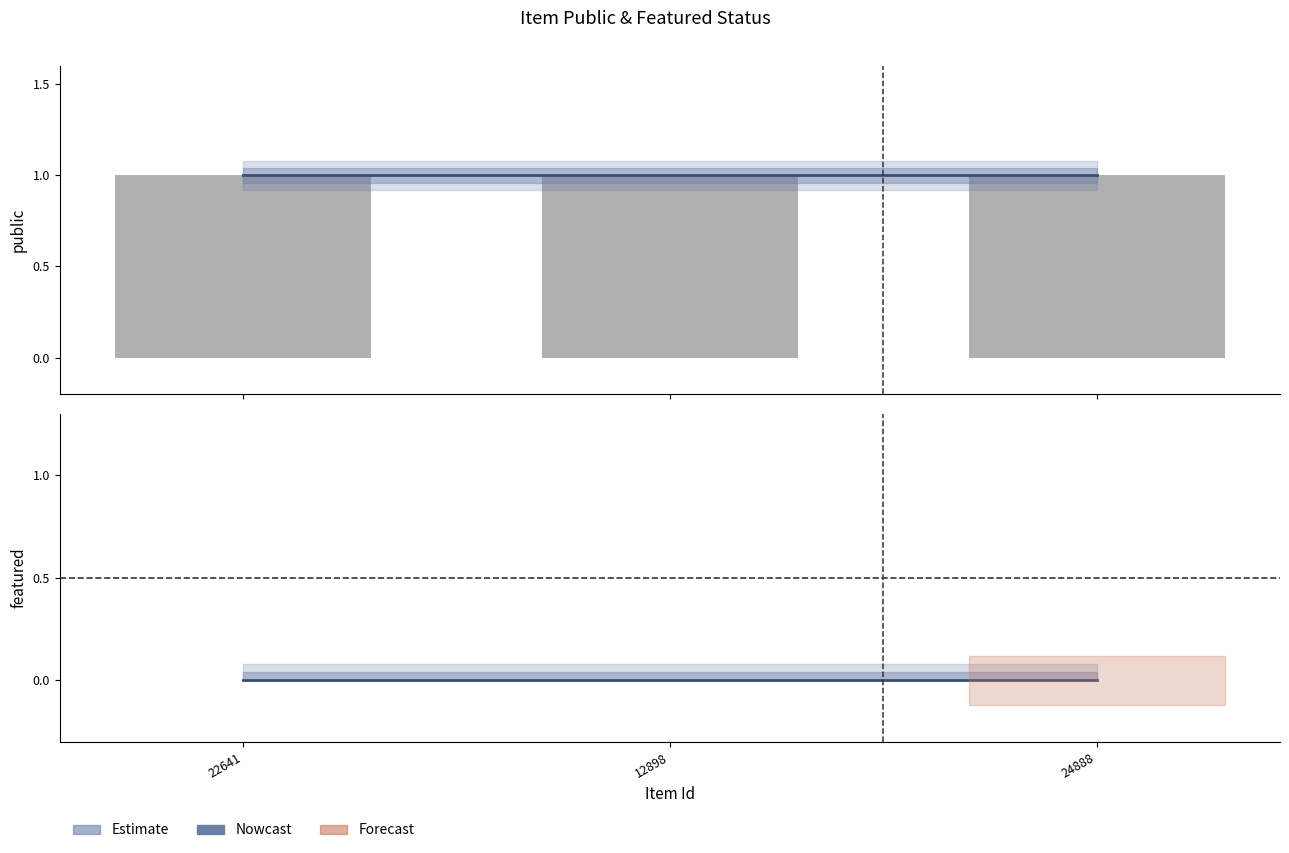

Which category has the highest value in the public (bar) series?

22641